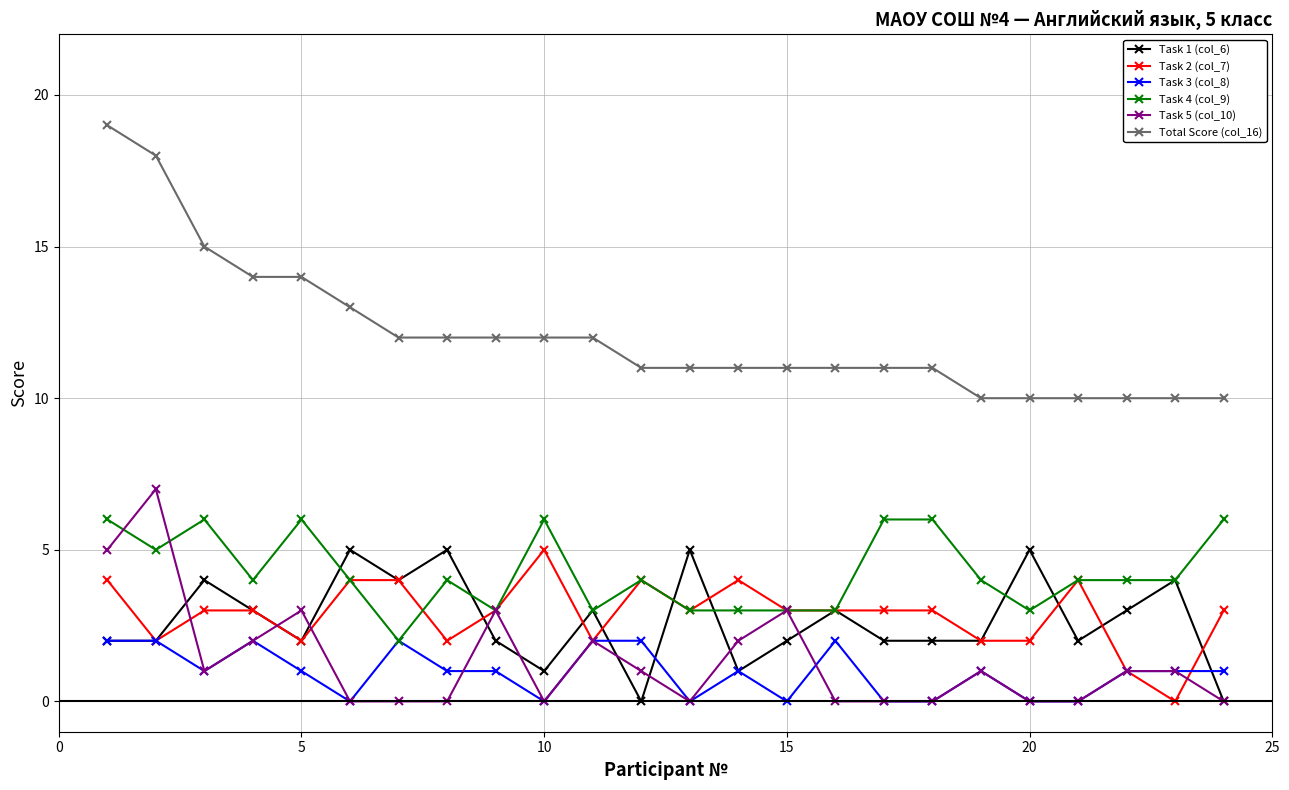

Reading left to right, list all the values displayed in this chart.

Task 1 (col_6): 2	2	4	3	2	5	4	5	2	1	3	0	5	1	2	3	2	2	2	5	2	3	4	0
Task 2 (col_7): 4	2	3	3	2	4	4	2	3	5	2	4	3	4	3	3	3	3	2	2	4	1	0	3
Task 3 (col_8): 2	2	1	2	1	0	2	1	1	0	2	2	0	1	0	2	0	0	1	0	0	1	1	1
Task 4 (col_9): 6	5	6	4	6	4	2	4	3	6	3	4	3	3	3	3	6	6	4	3	4	4	4	6
Task 5 (col_10): 5	7	1	2	3	0	0	0	3	0	2	1	0	2	3	0	0	0	1	0	0	1	1	0
Total Score (col_16): 19	18	15	14	14	13	12	12	12	12	12	11	11	11	11	11	11	11	10	10	10	10	10	10